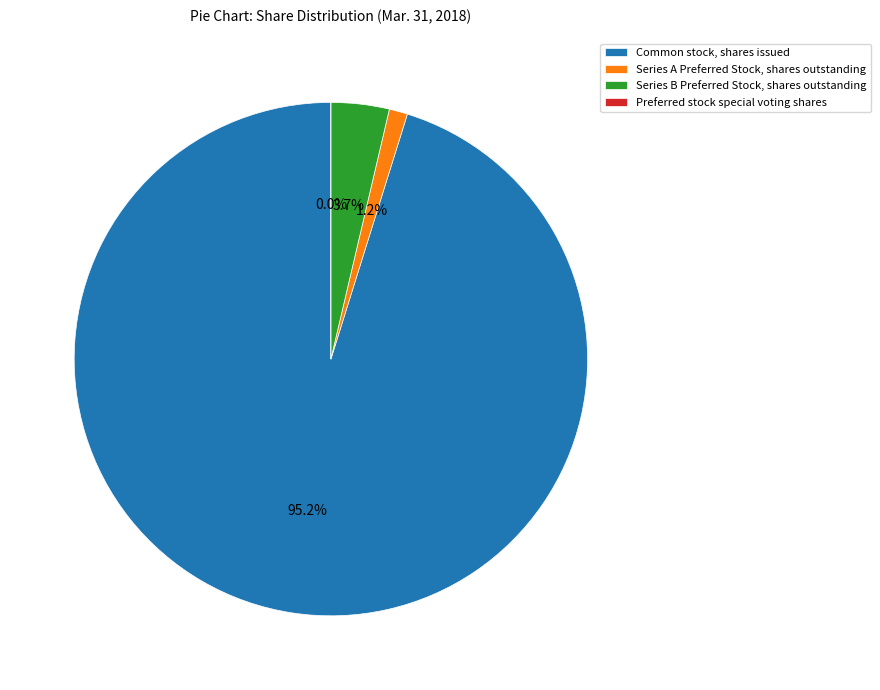

What is the change in value from Common stock, shares issued to Series A Preferred Stock, shares outstanding?

-22633980